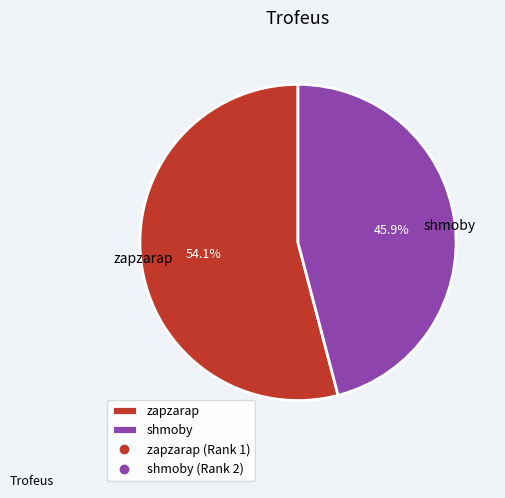

How many segments does this pie chart have?

2